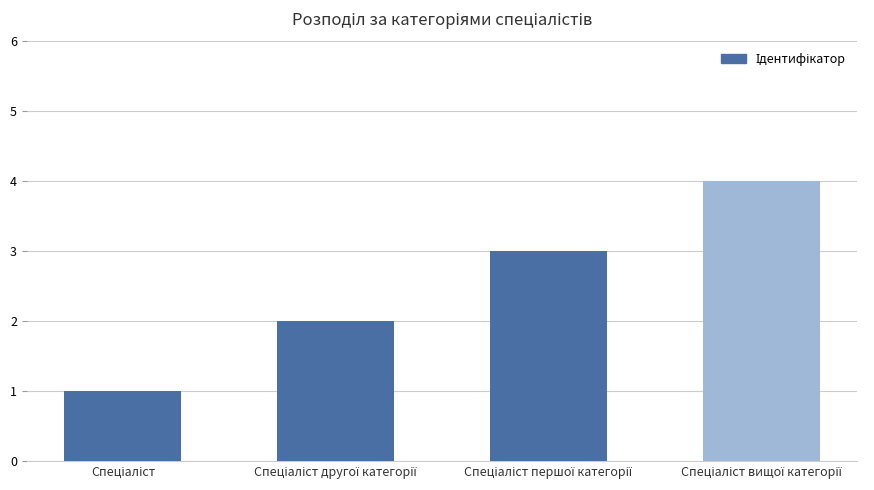

What is the smallest value displayed?

1